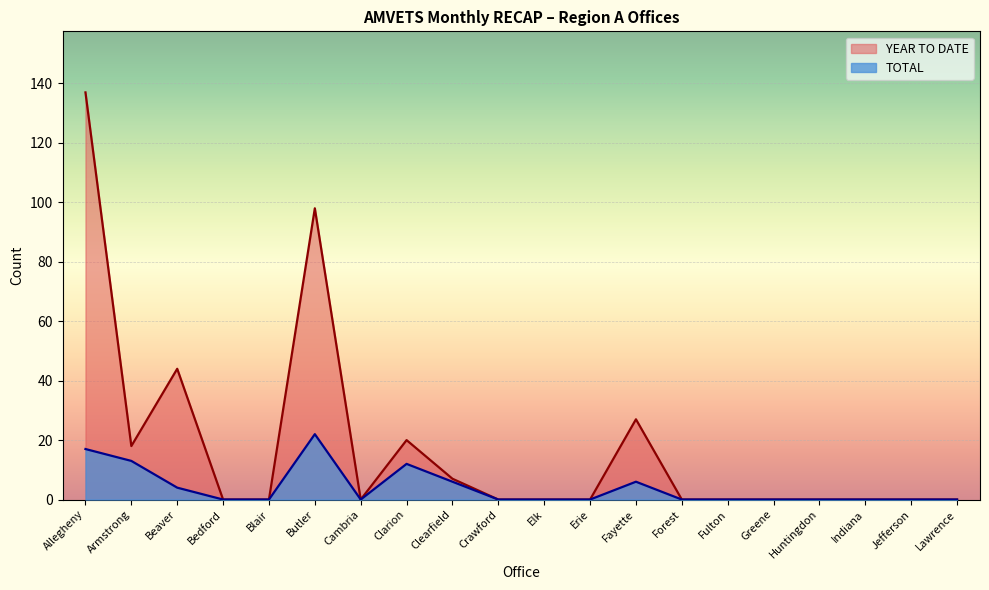

Reading right to left, transcribe all the data shown in this chart.

TOTAL: 0	0	0	0	0	0	0	6	0	0	0	6	12	0	22	0	0	4	13	17
YEAR TO DATE: 0	0	0	0	0	0	0	27	0	0	0	7	20	0	98	0	0	44	18	137